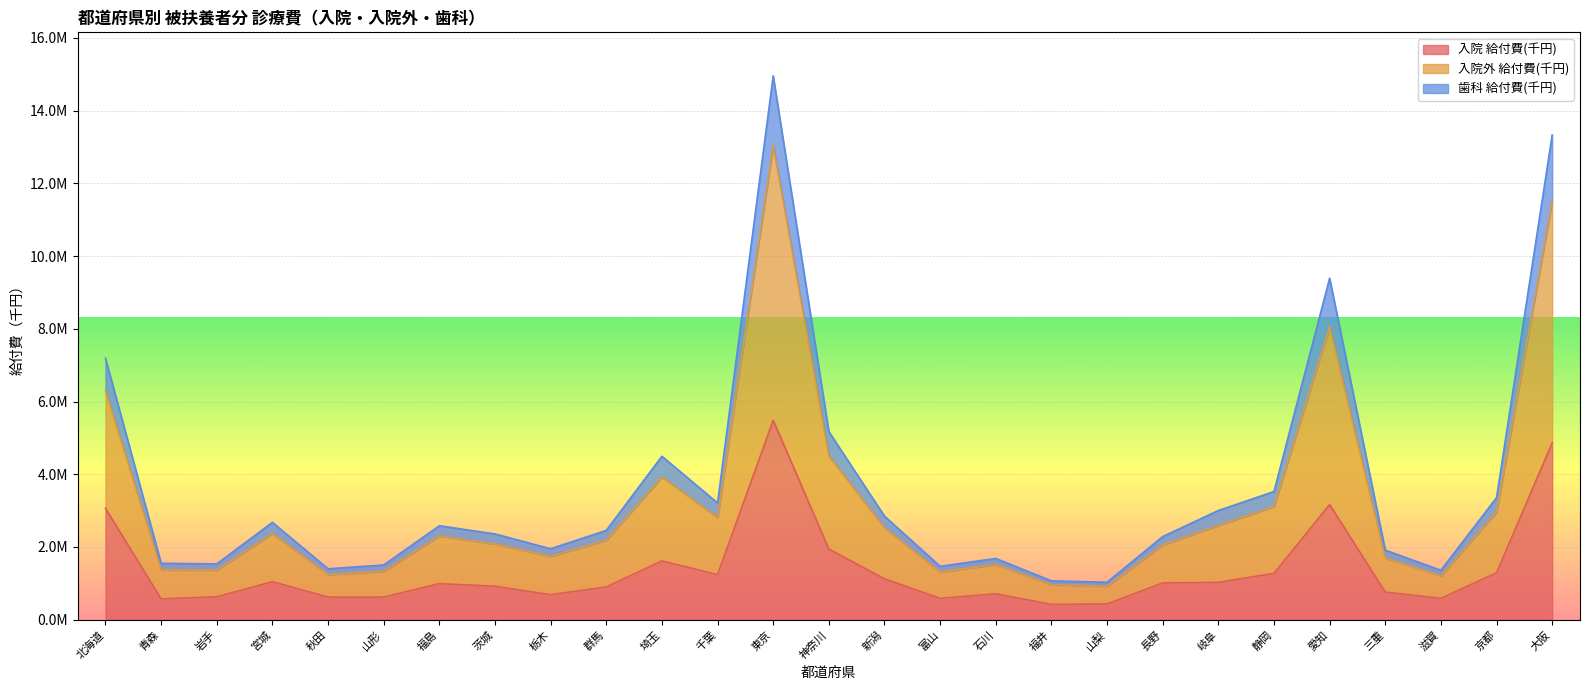

Does the chart display data point markers on the line(s)?

No